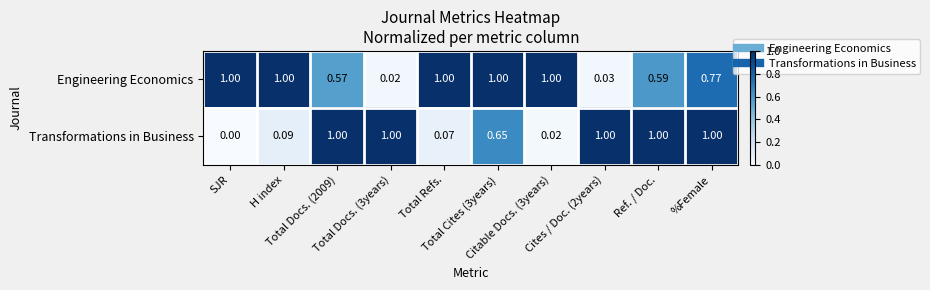

Which series has the largest total across all categories?

Engineering Economics